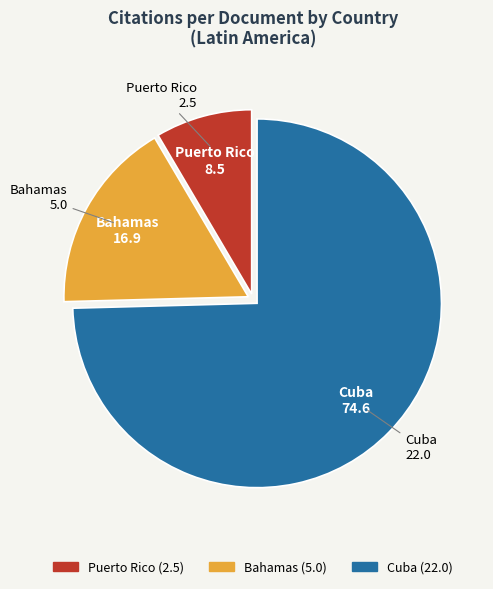

Count the number of slices in the pie.

3